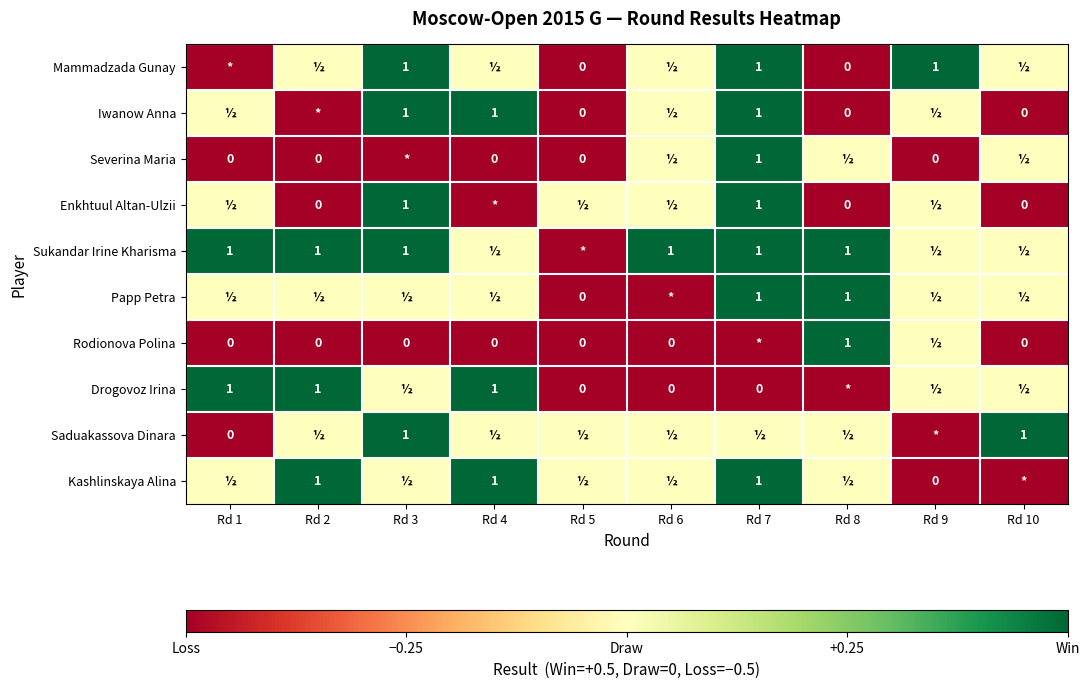

True or false: Kashlinskaya Alina has a value of 0.6 at Rd 7.

False